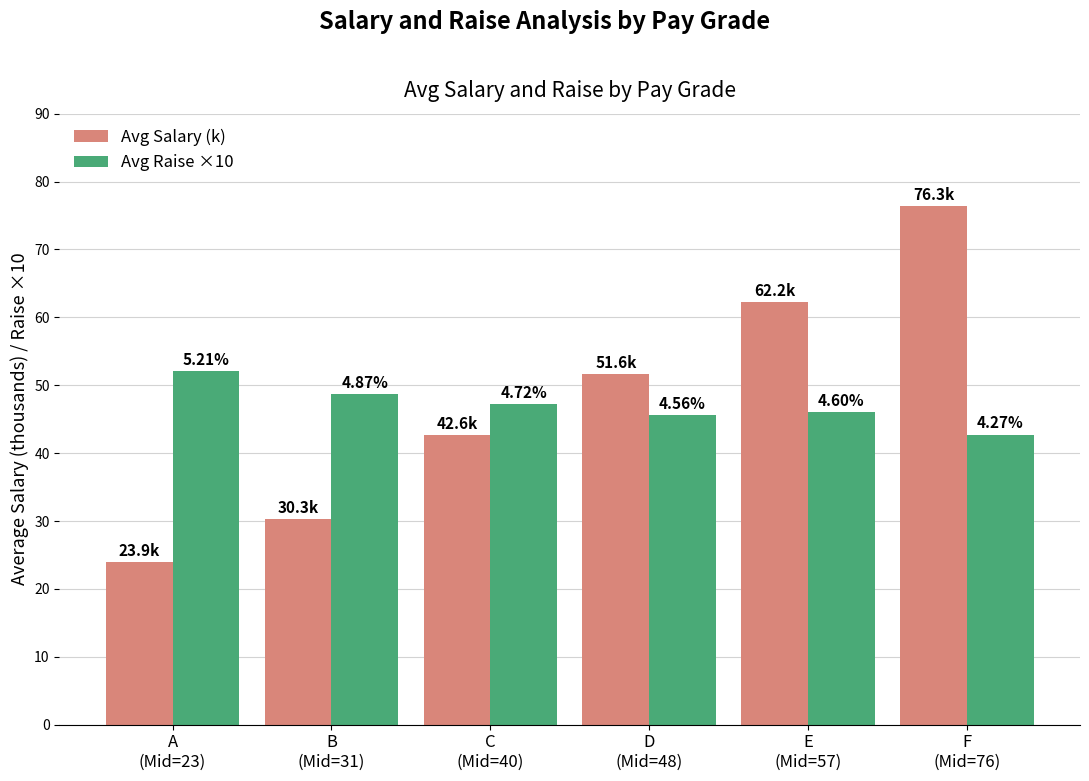

What are all the series names shown in the legend?

Avg Salary (k), Avg Raise ×10